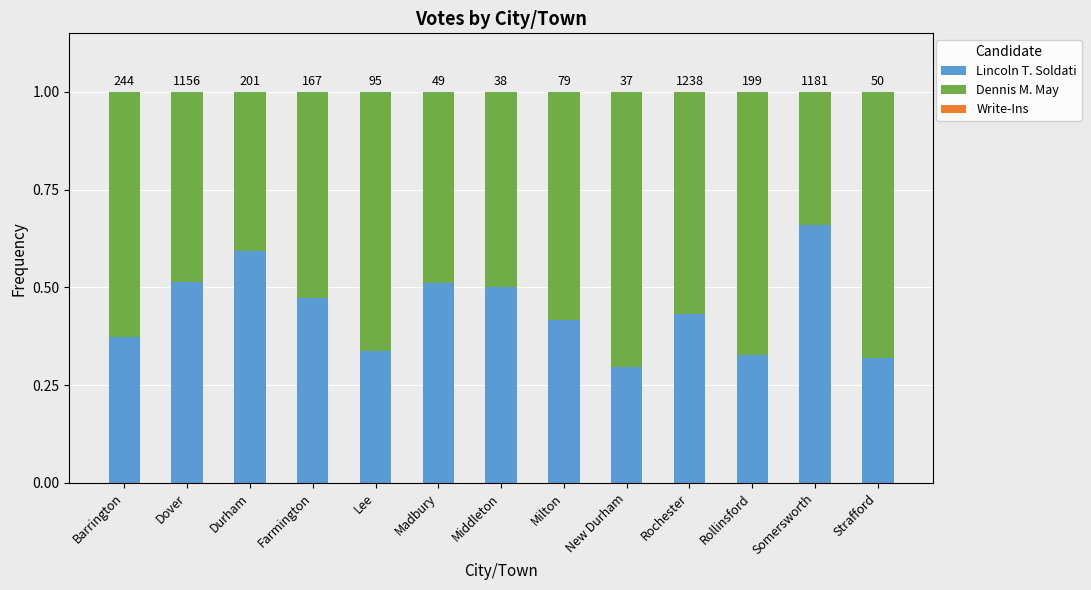

Does the chart contain stacked bars?

Yes